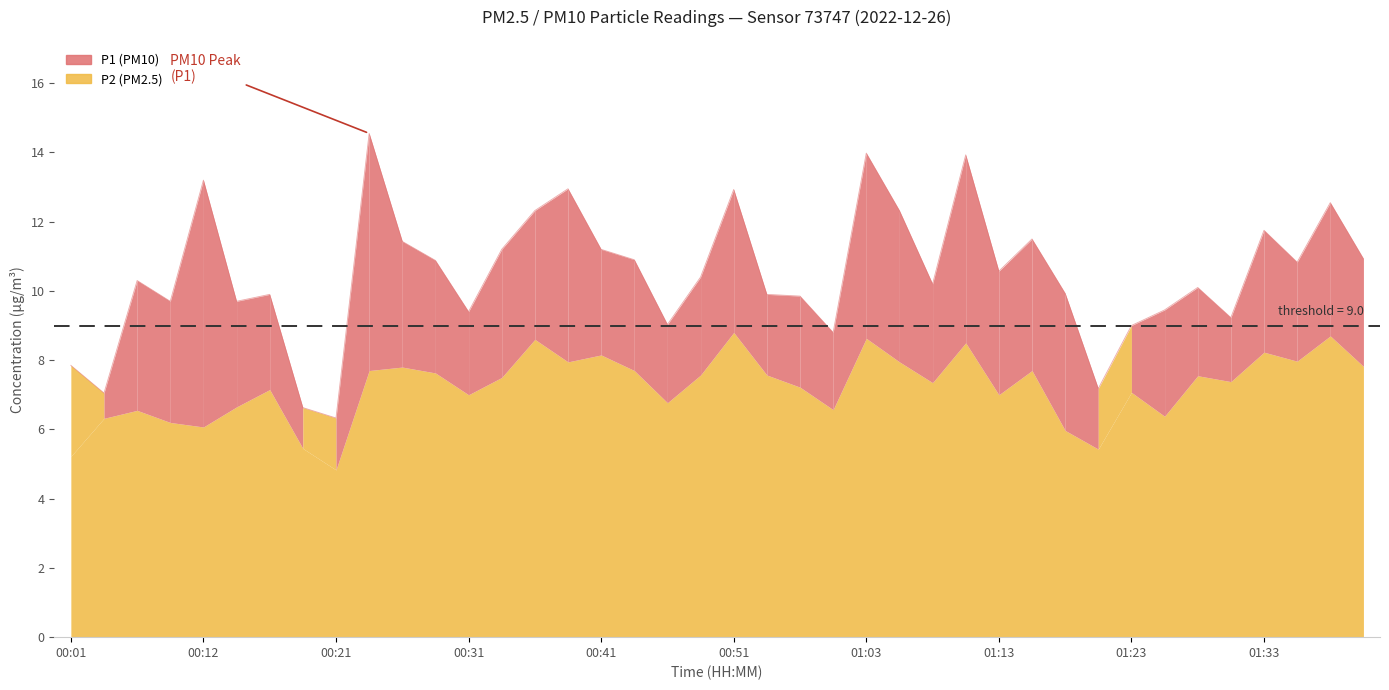

The chart shows a value of 7.0 at 00:04. True or false?

True